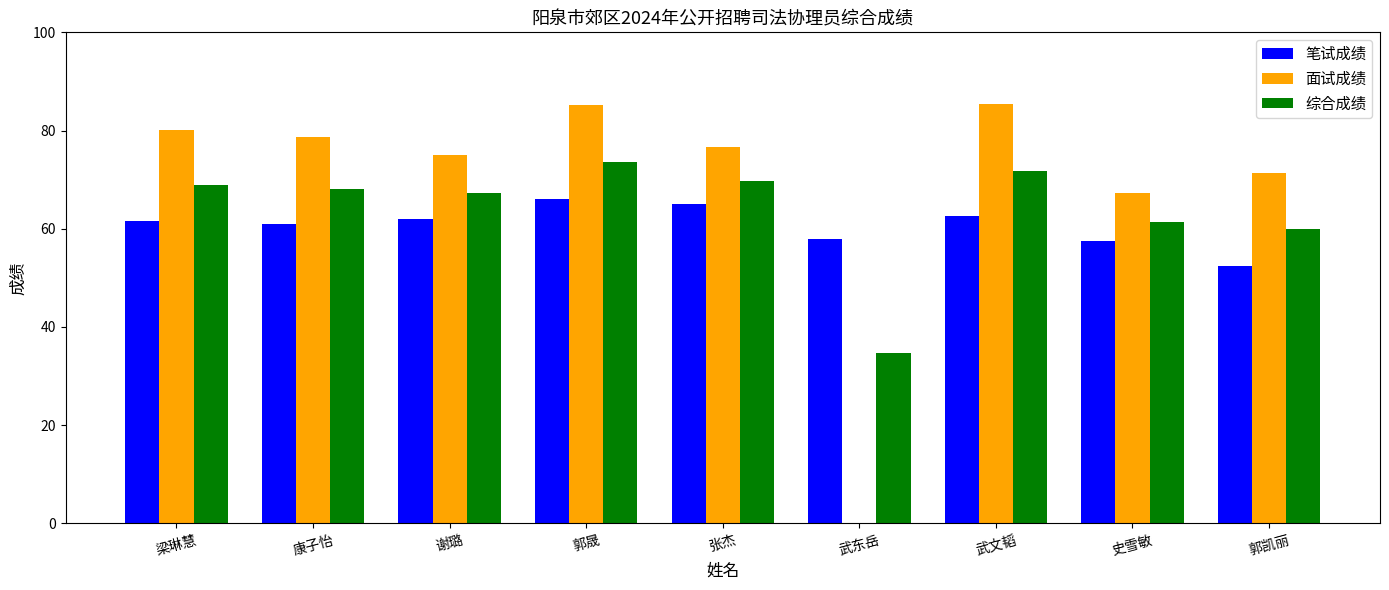

Is it true that 综合成绩 equals 130.3 at 郭晟?

False